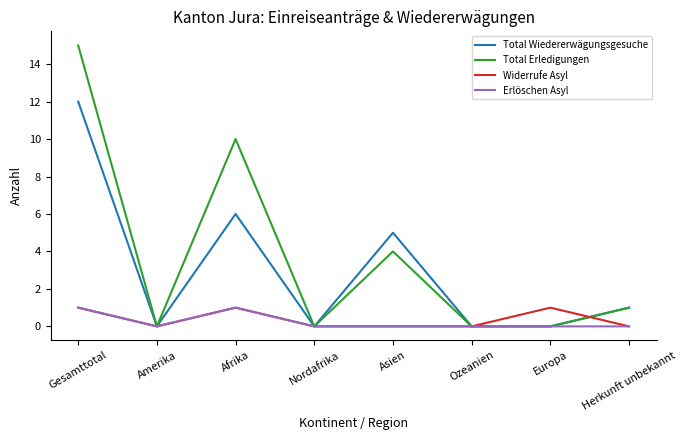

Which series has the largest range (max minus min)?

Total Erledigungen